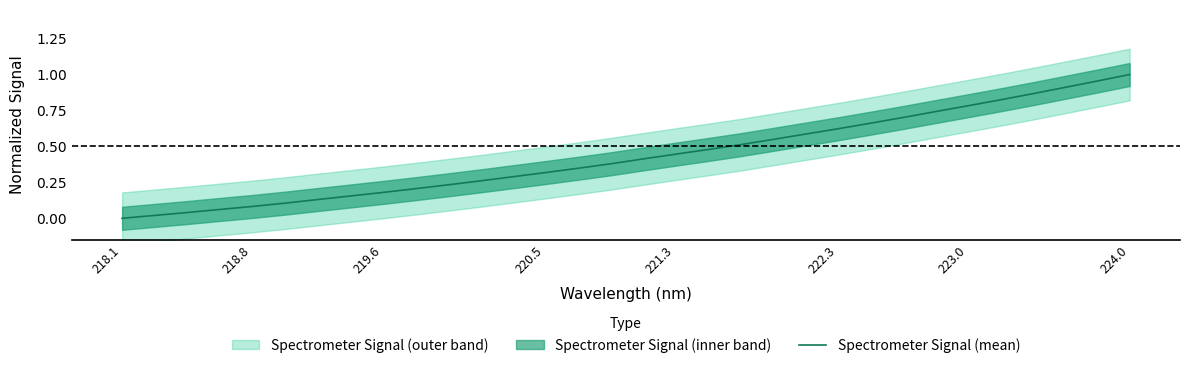

How many series are shown in this chart?

1